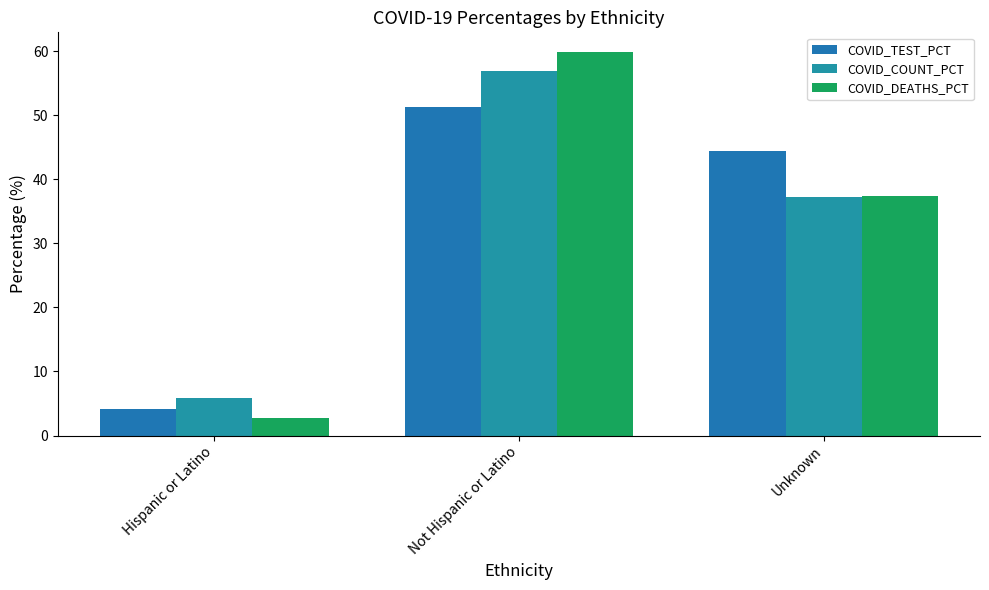

Reading left to right, extract all data points from this chart.

COVID_TEST_PCT: 4.2	51.4	44.4
COVID_COUNT_PCT: 5.9	56.9	37.3
COVID_DEATHS_PCT: 2.7	59.9	37.3